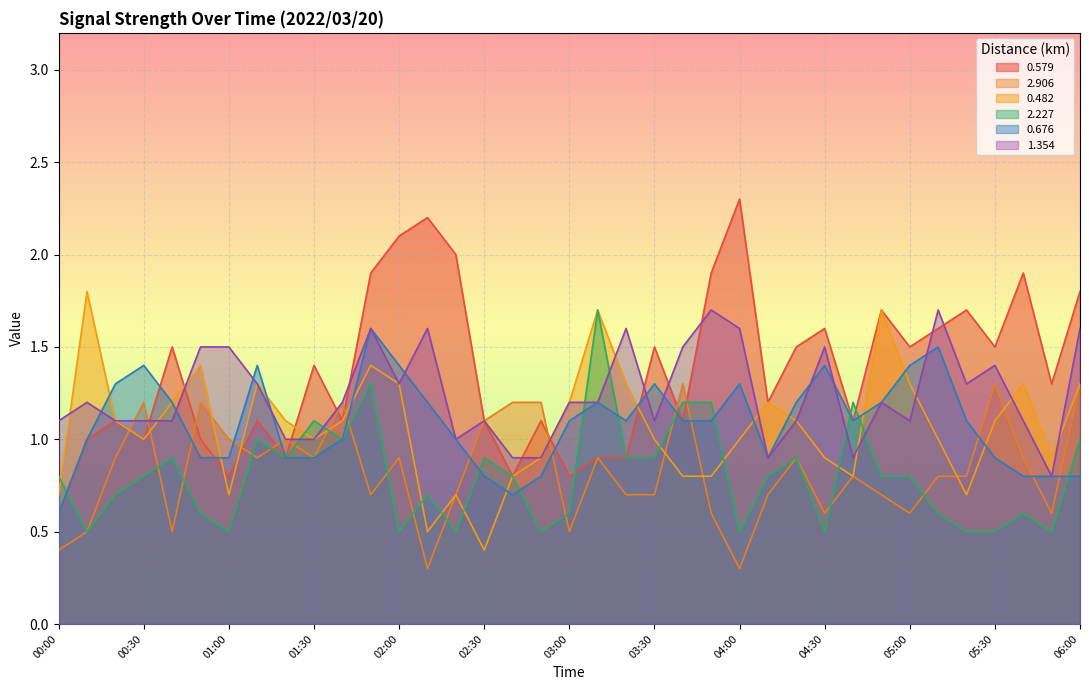

What is the label of the 37th point from the left?

06:00